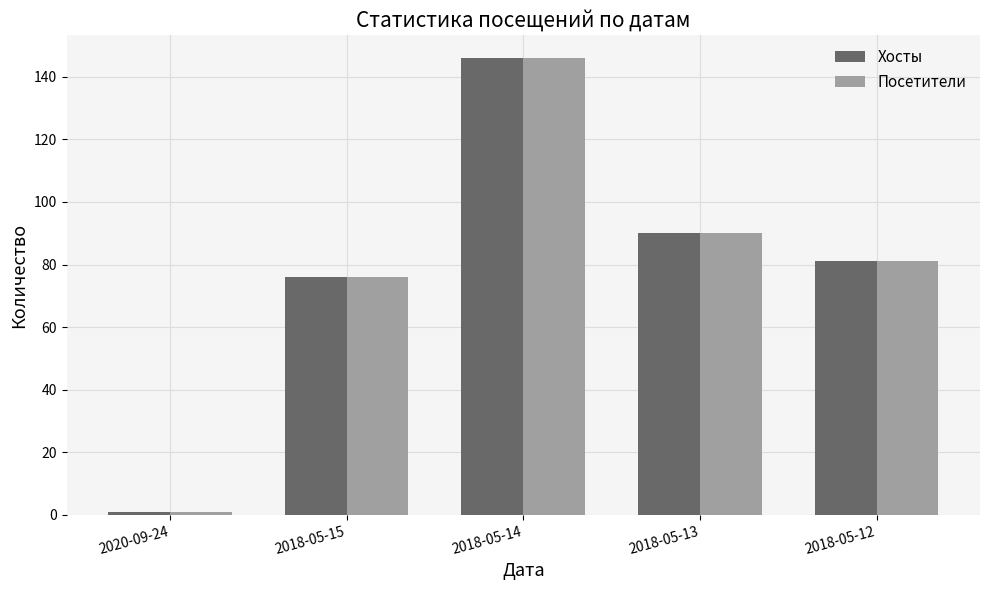

Which label corresponds to the largest value in the chart?

2018-05-14